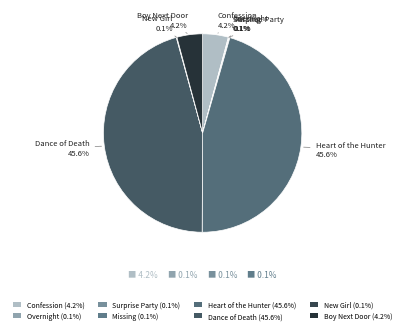

To the nearest percent, what is the combined percentage of Heart of the Hunter and Boy Next Door?

50%